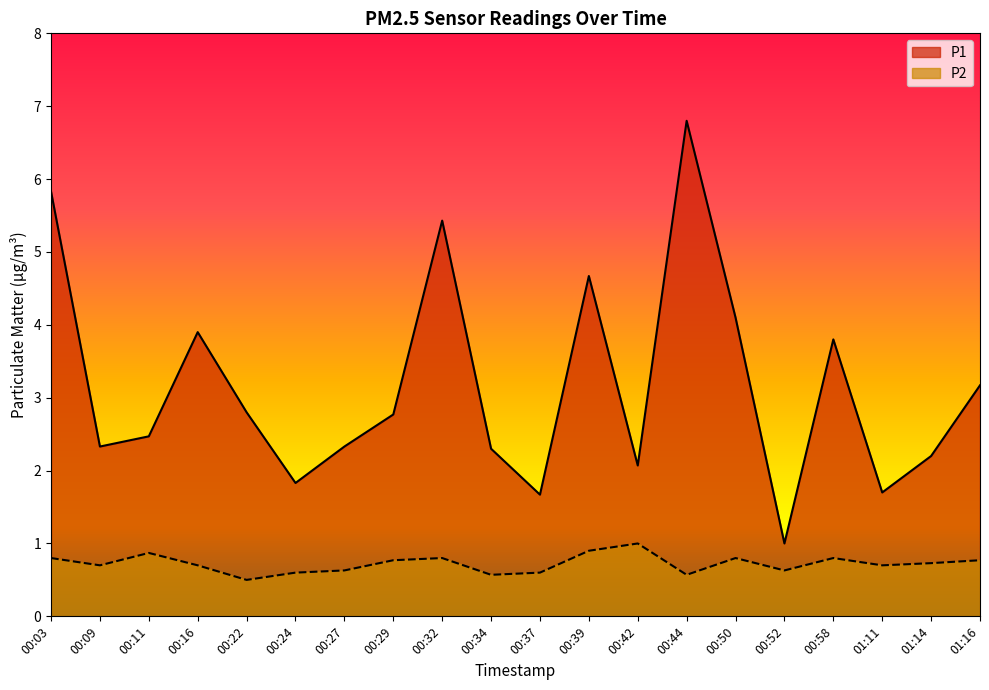

True or false: P2 has a value of 0.8 at 00:52.

False